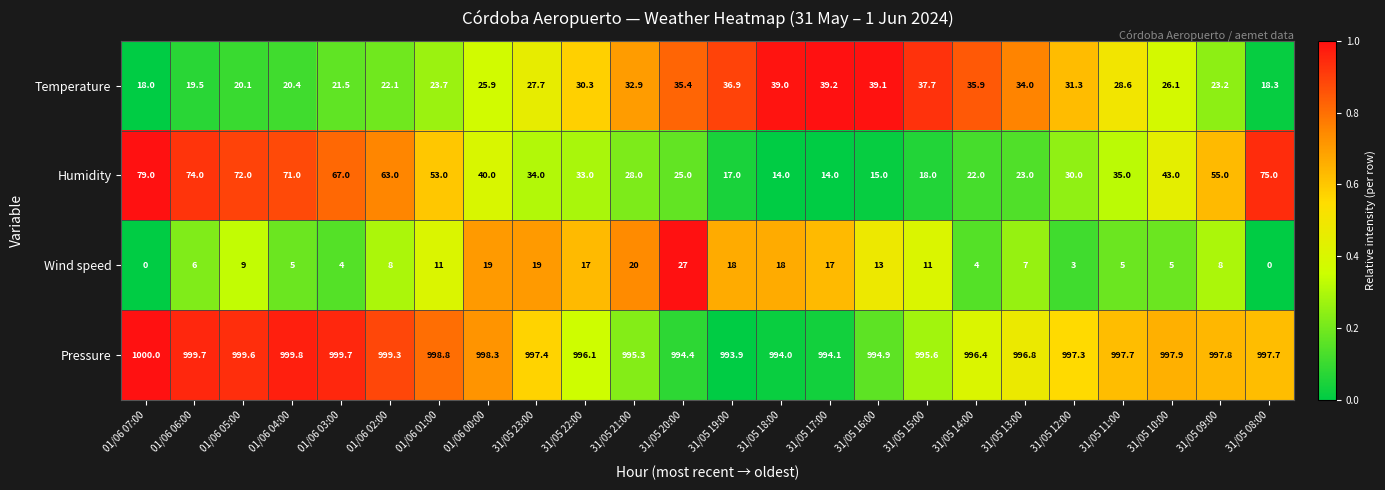

Count the number of data series in this chart.

4